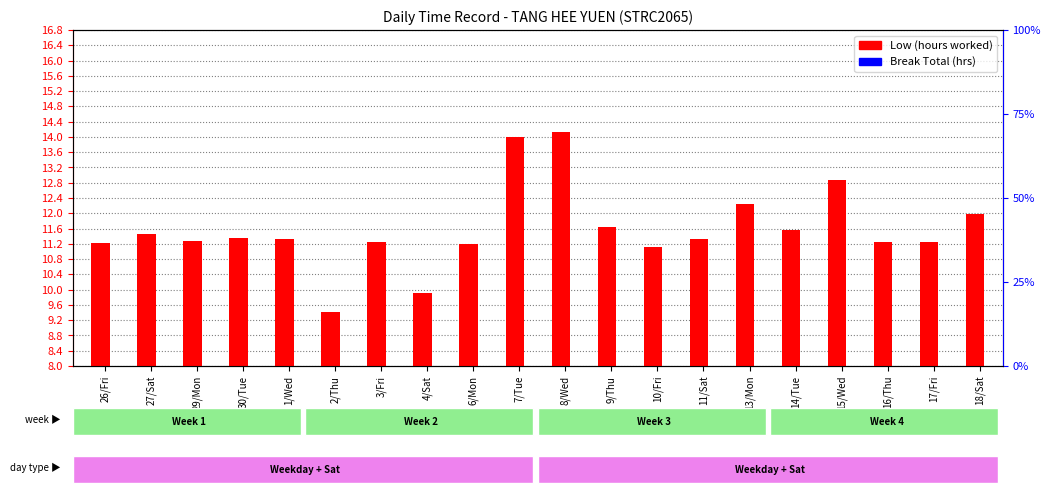

Where does the Low (hours) series first go above 11?

26/Fri